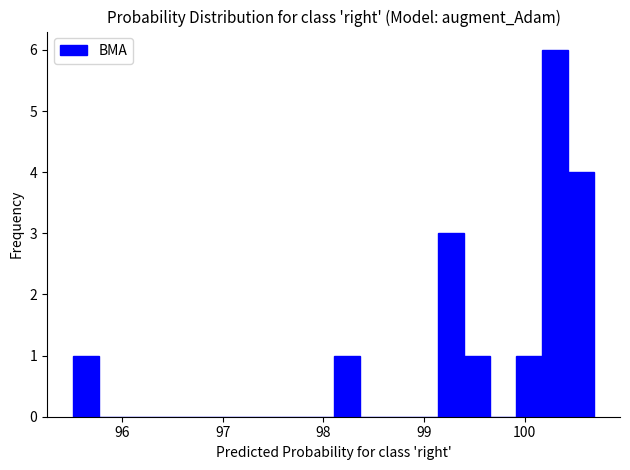

Read against the x-axis, roughly where is the centre of the tallest bar?

100.3